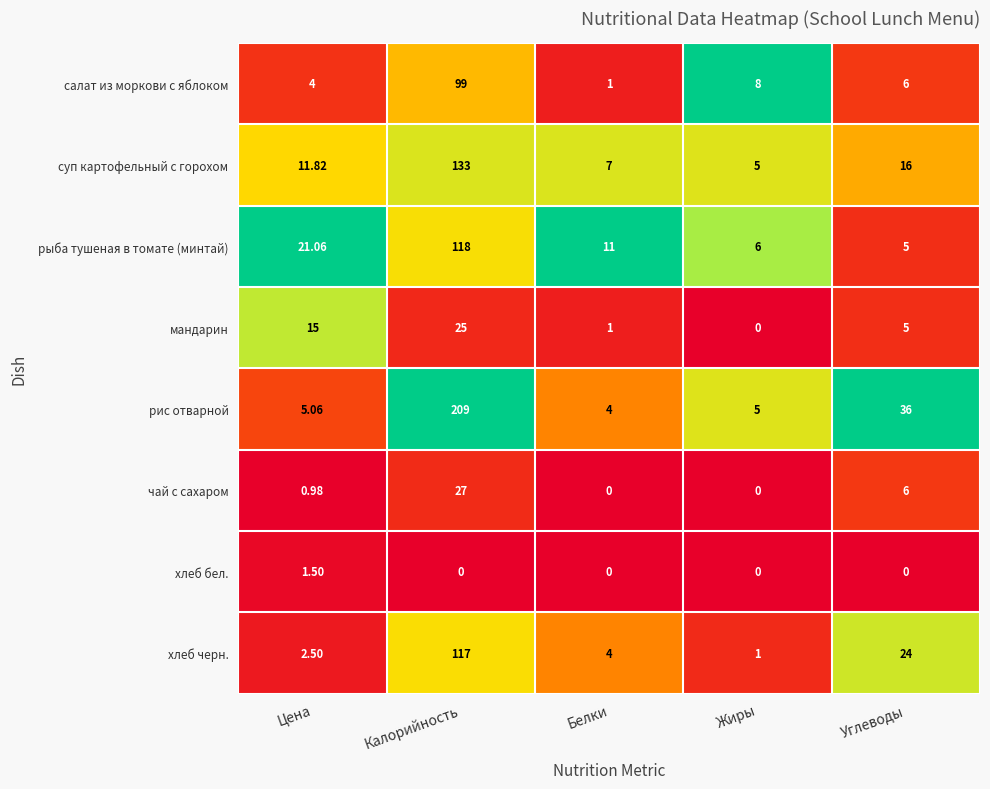

At which category does the chart reach its peak across all series?

Калорийность